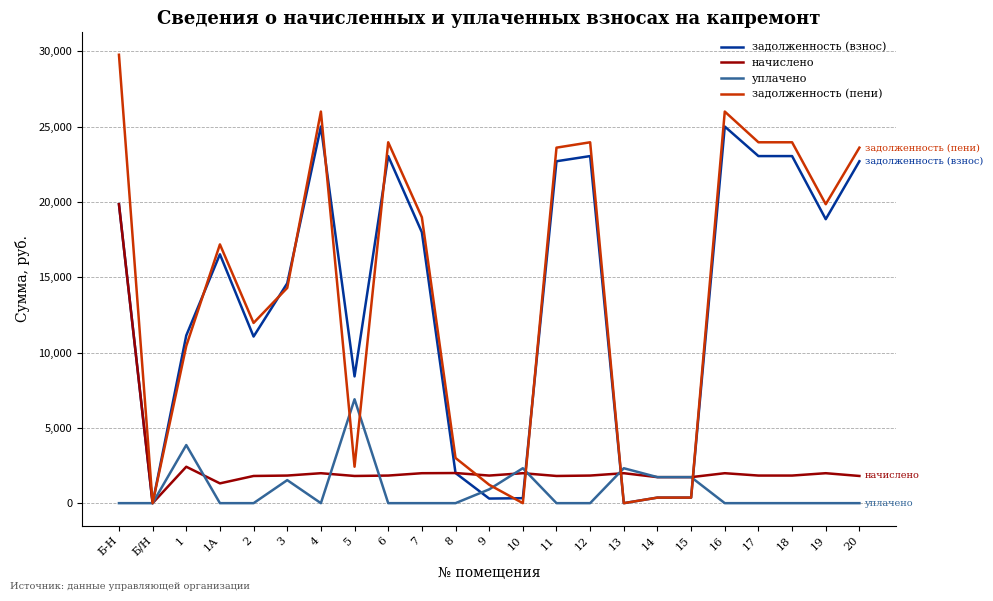

The задолженность (взнос) series shows 8417.3 at 5. True or false?

True